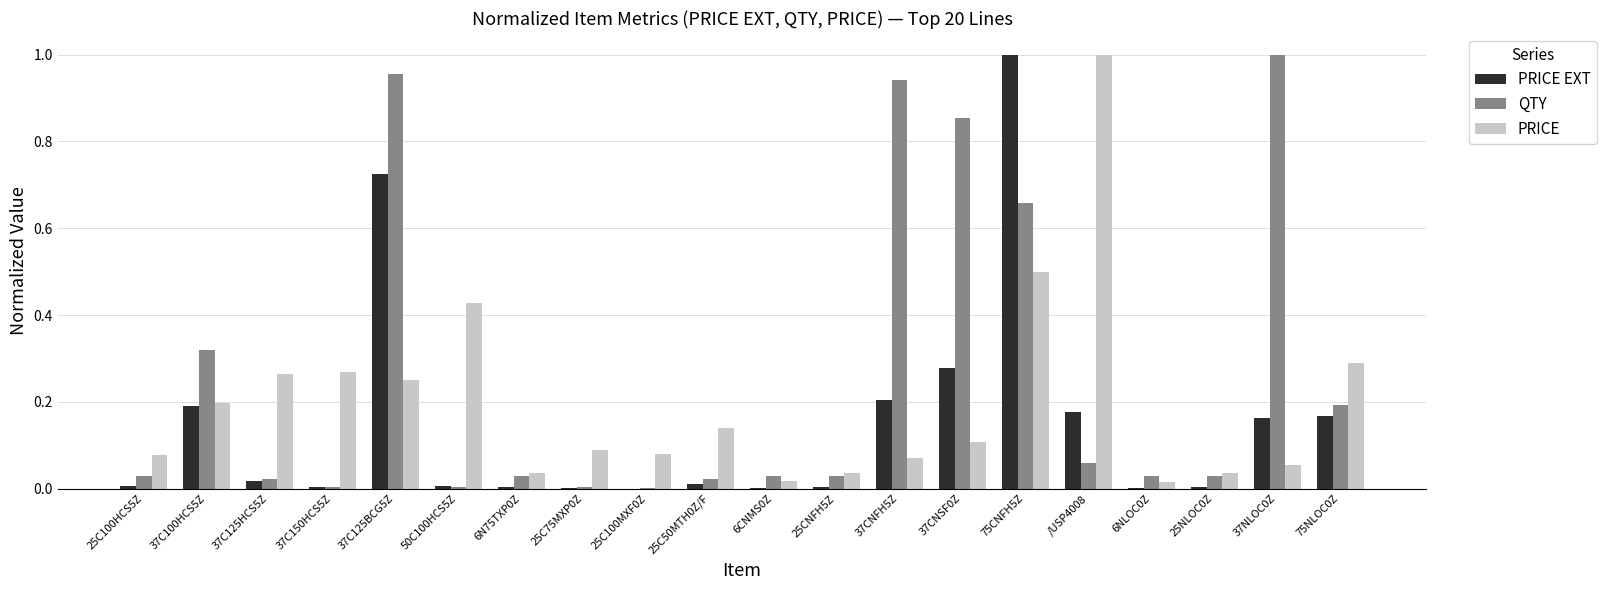

Which series has the largest total across all categories?

QTY